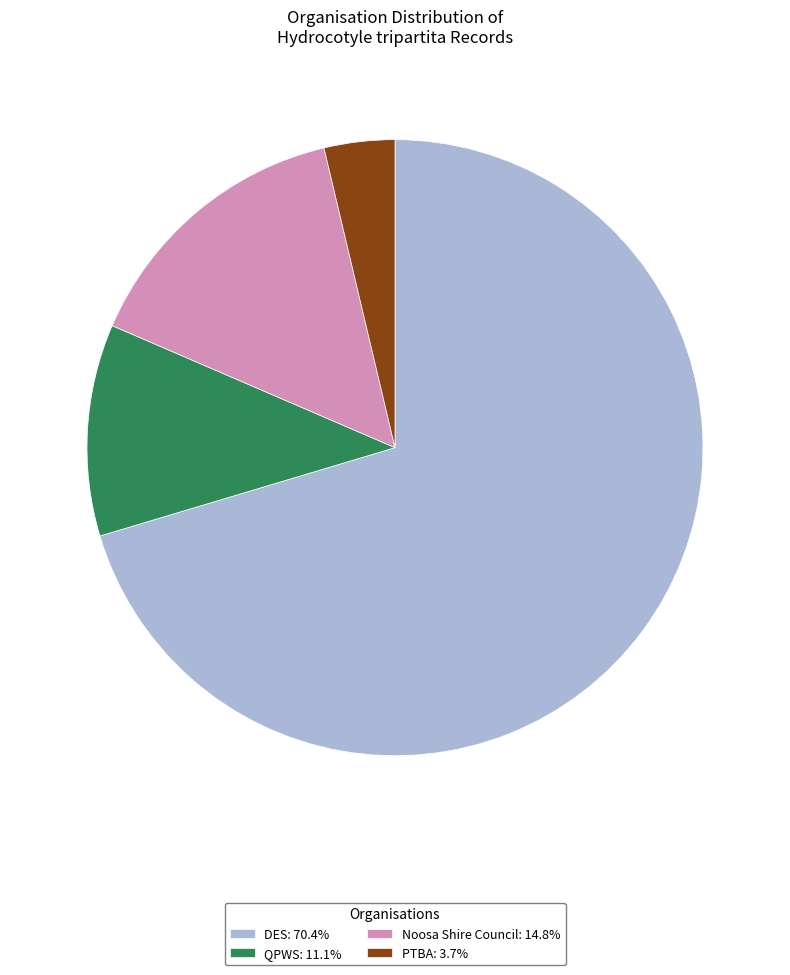

Combined, do QPWS: 11.1% and Noosa Shire Council: 14.8% account for over 50%?

No